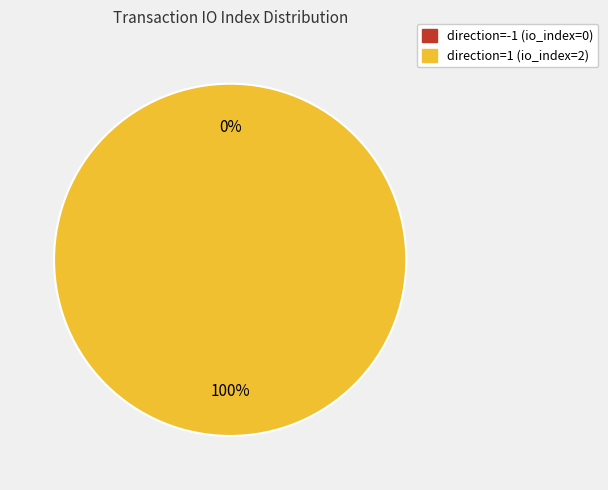

To the nearest percent, what is the difference between the direction=-1 (io_index=0) and direction=1 (io_index=2) slice percentages?

100%